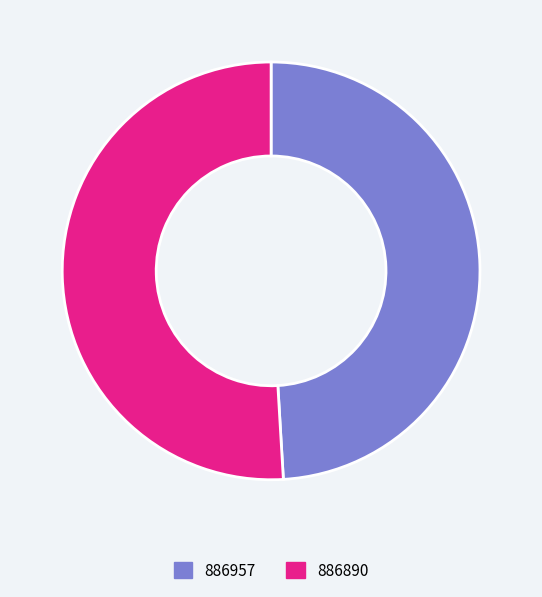

Does 886957 account for over 50% of the chart?

No